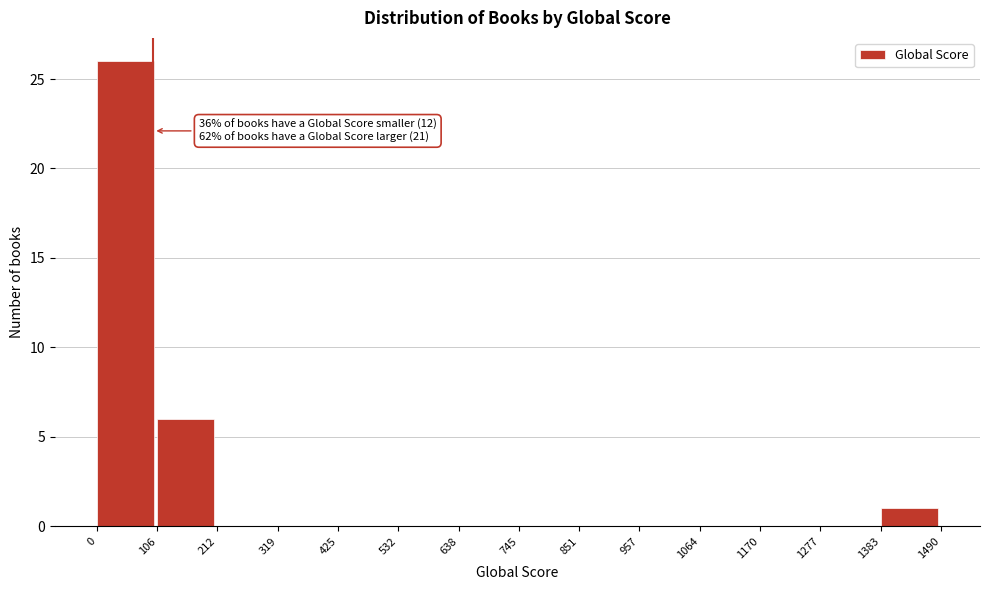

Which range on the x-axis has the tallest bar?

0 to 106